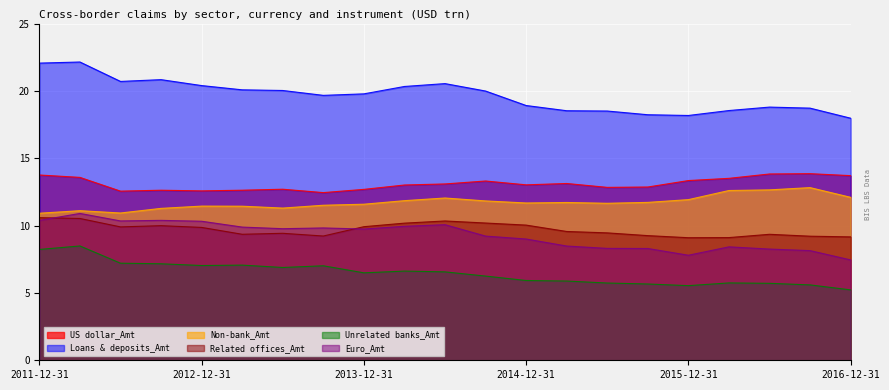

What is the maximum value shown in the chart?

22.1